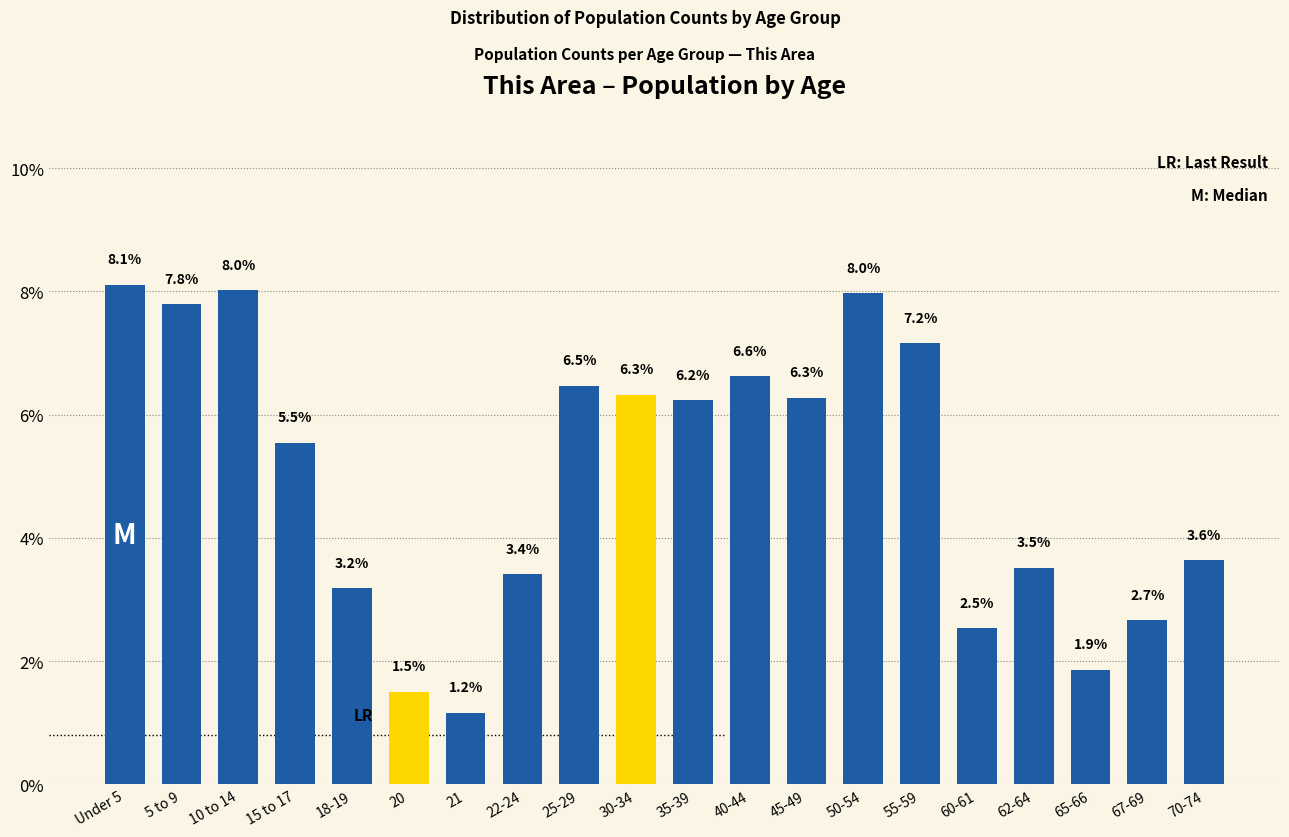

Reading left to right, list all the values displayed in this chart.

8.1	7.8	8.0	5.5	3.2	1.5	1.2	3.4	6.5	6.3	6.2	6.6	6.3	8.0	7.2	2.5	3.5	1.9	2.7	3.6